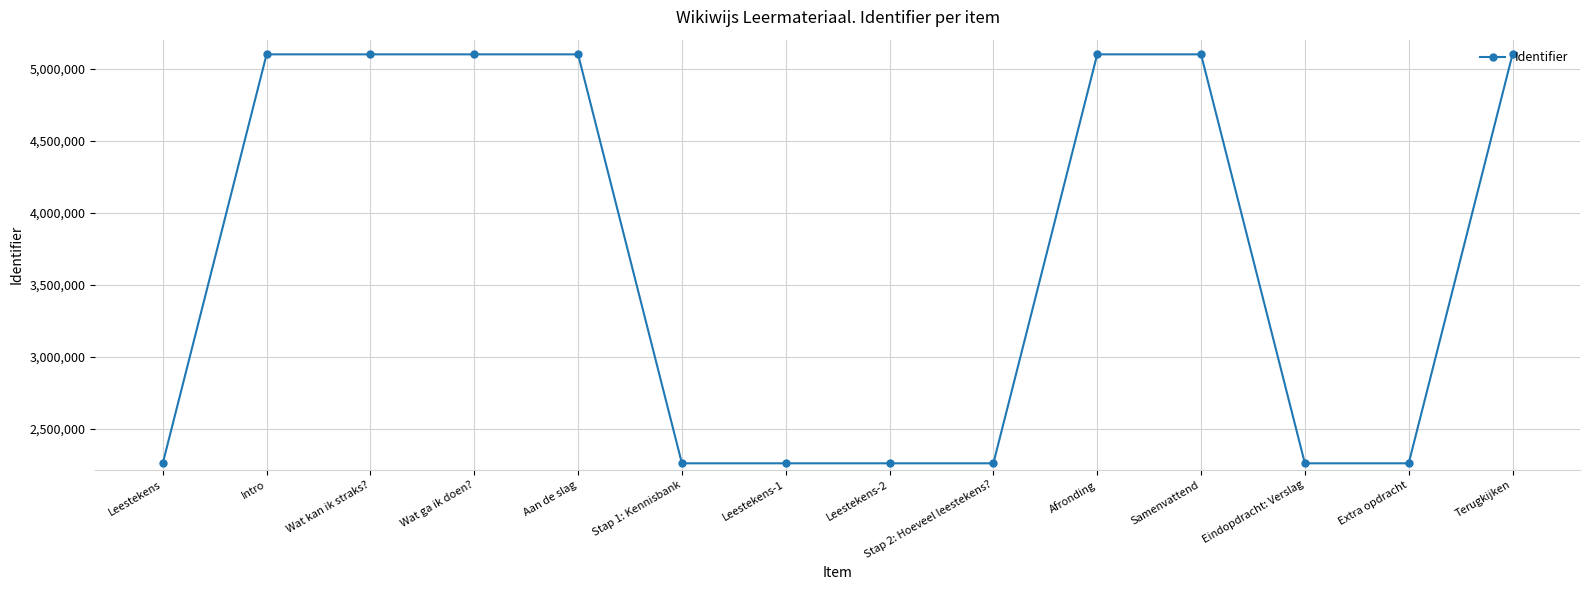

How many lines are shown in the chart?

1